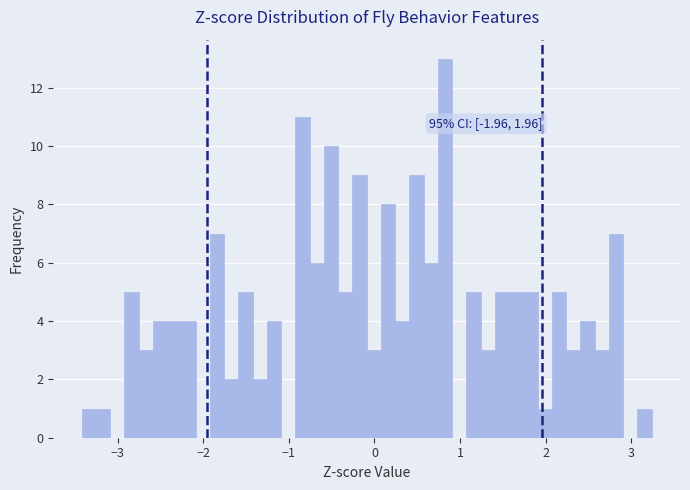

Read against the x-axis, roughly where is the centre of the tallest bar?

0.8